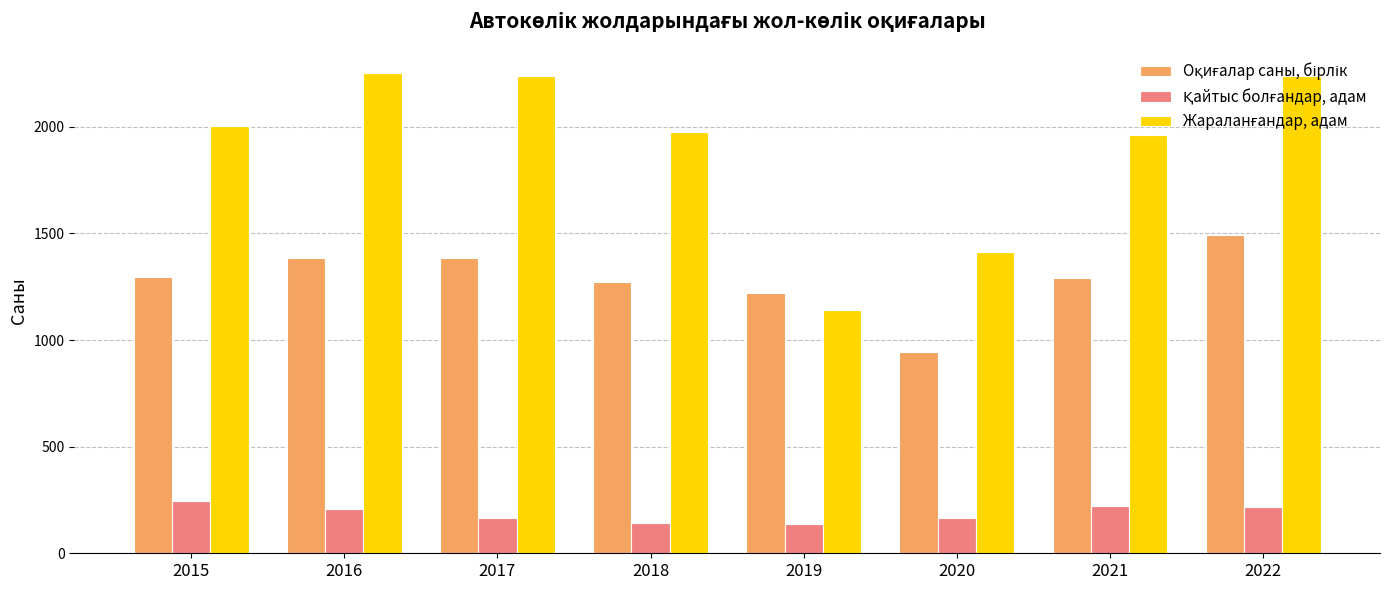

What is the greatest value displayed?

2253